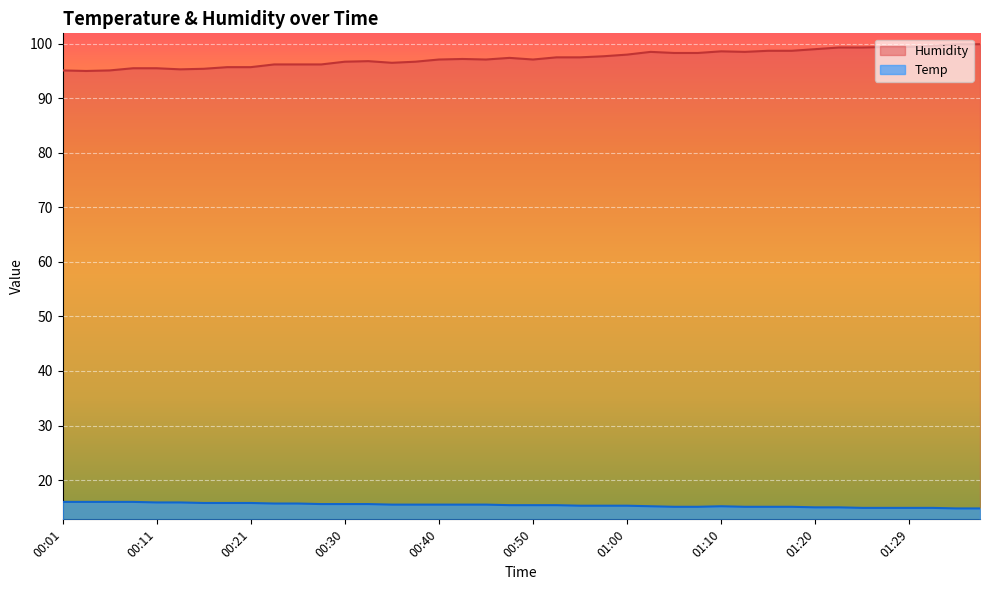

What is the spread (max minus min) of values at 00:21?

79.9